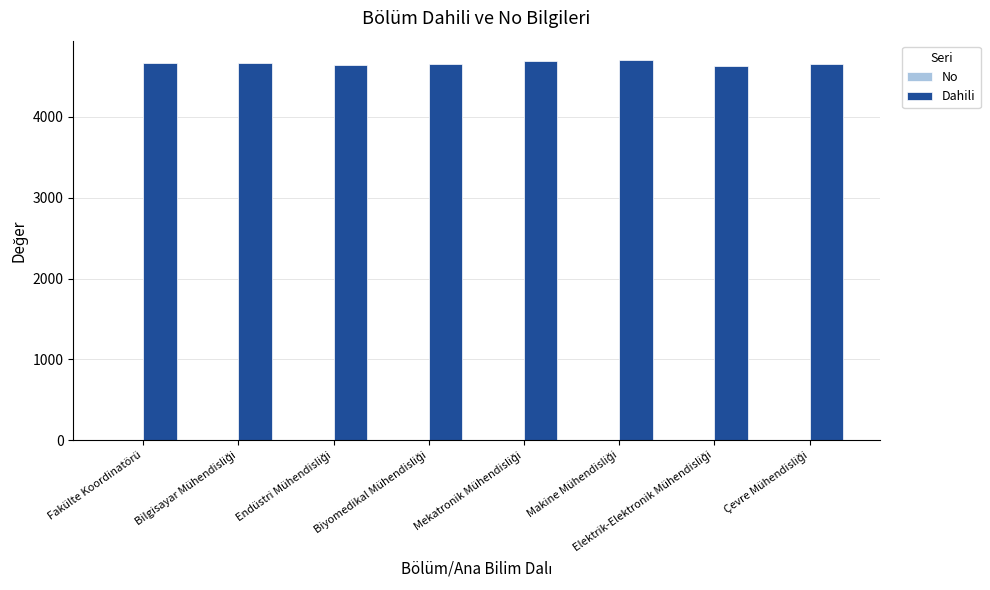

Which series has the largest total across all categories?

Dahili